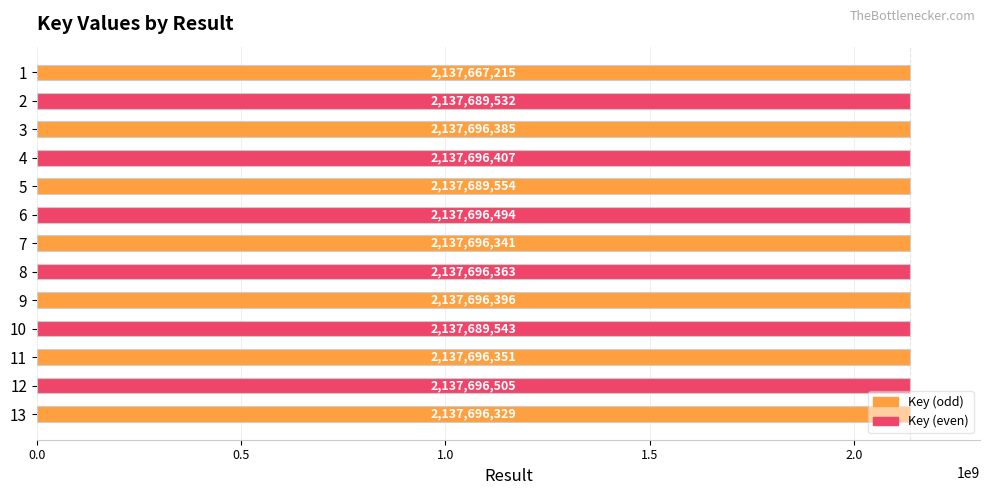

Does the chart contain any negative values?

No